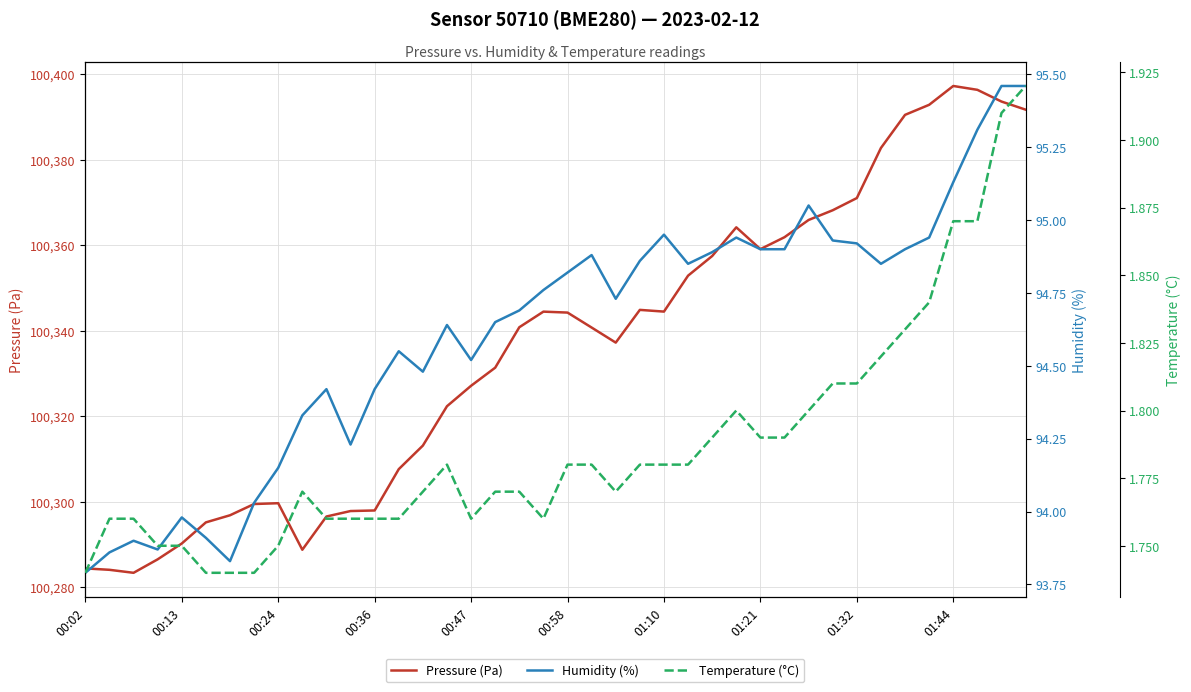

Does the chart display data point markers on the line(s)?

No